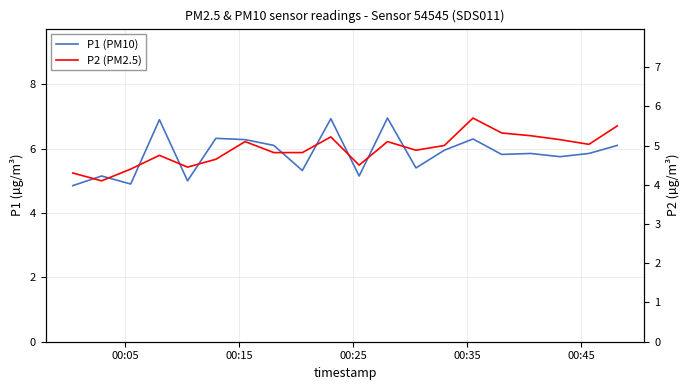

Does the chart have visible grid lines?

Yes